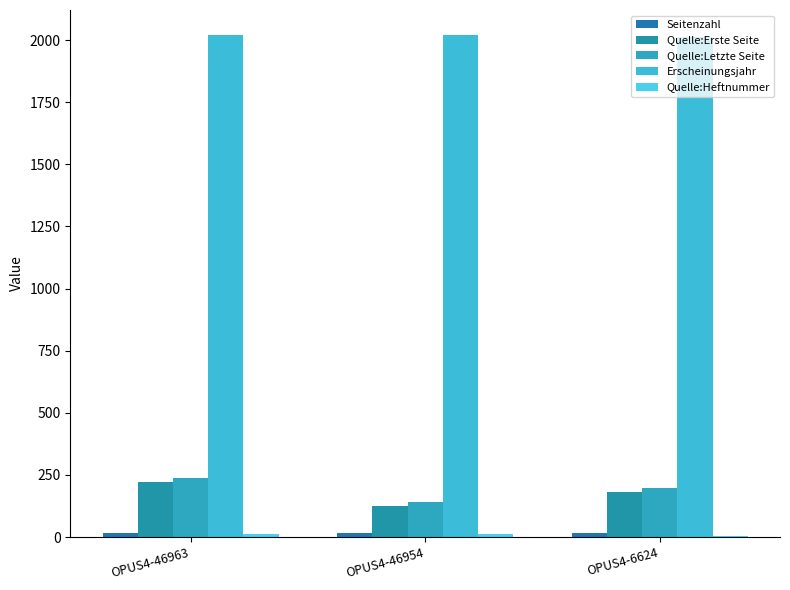

At which label does Seitenzahl reach its peak?

OPUS4-46963